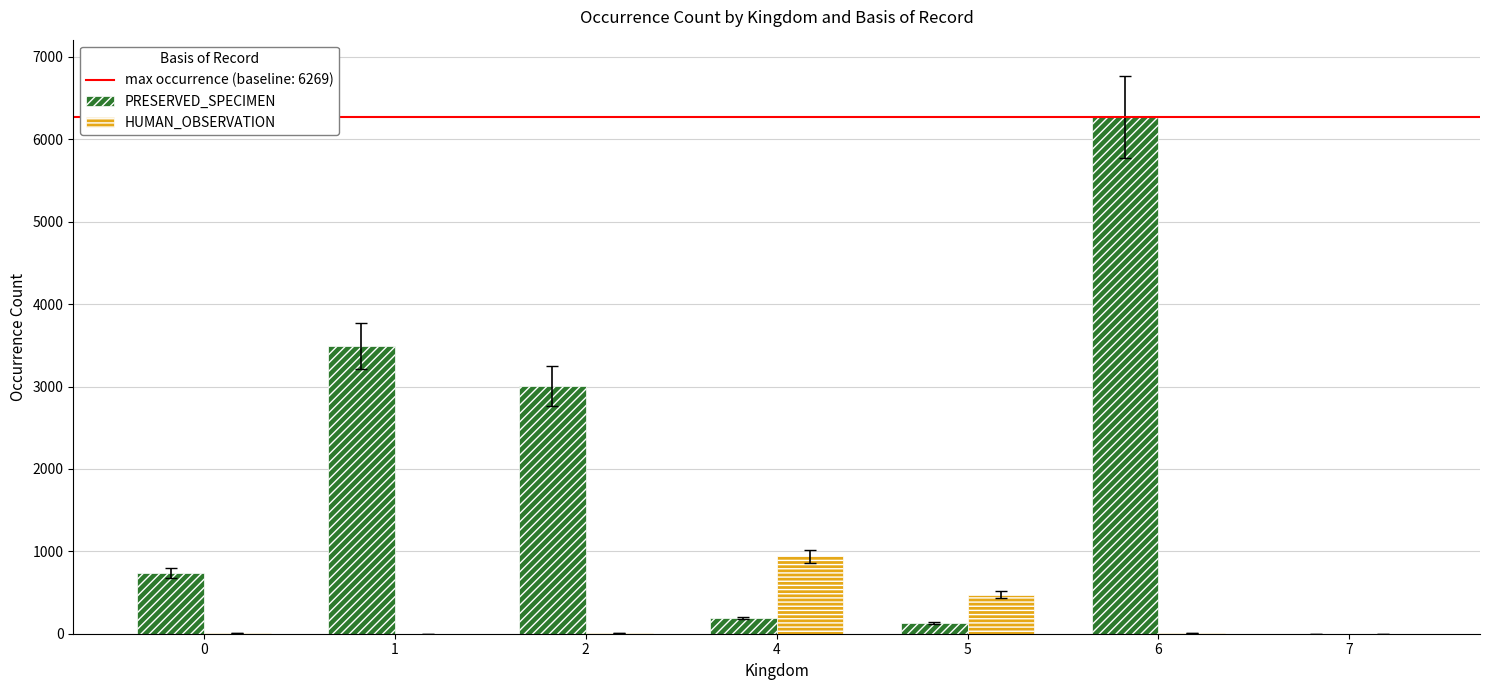

What is the average value of the PRESERVED_SPECIMEN series?

1974